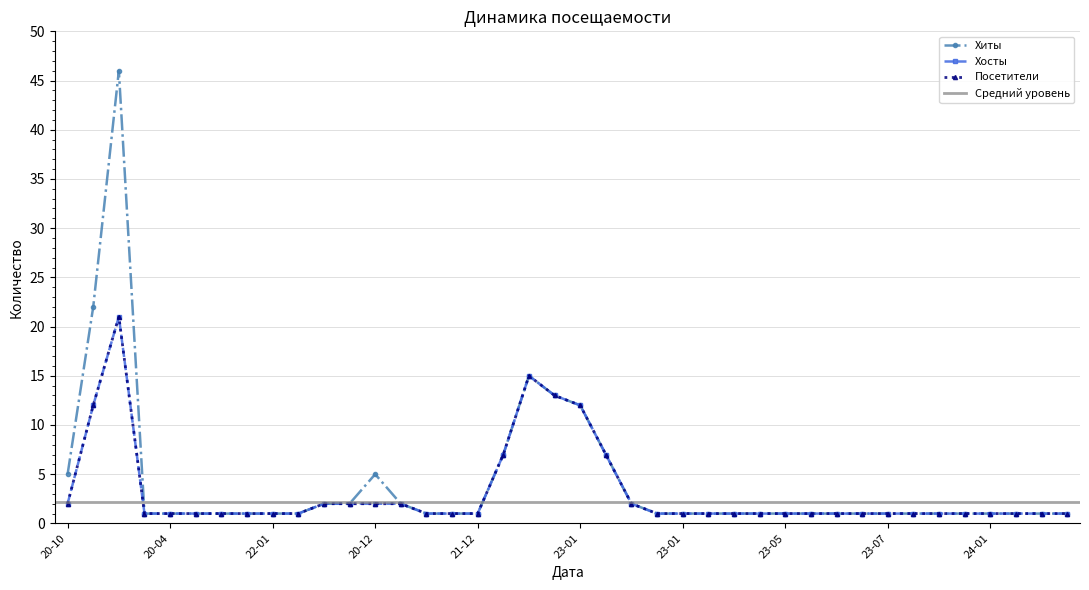

True or false: Посетители and Хосты intersect in this chart.

False